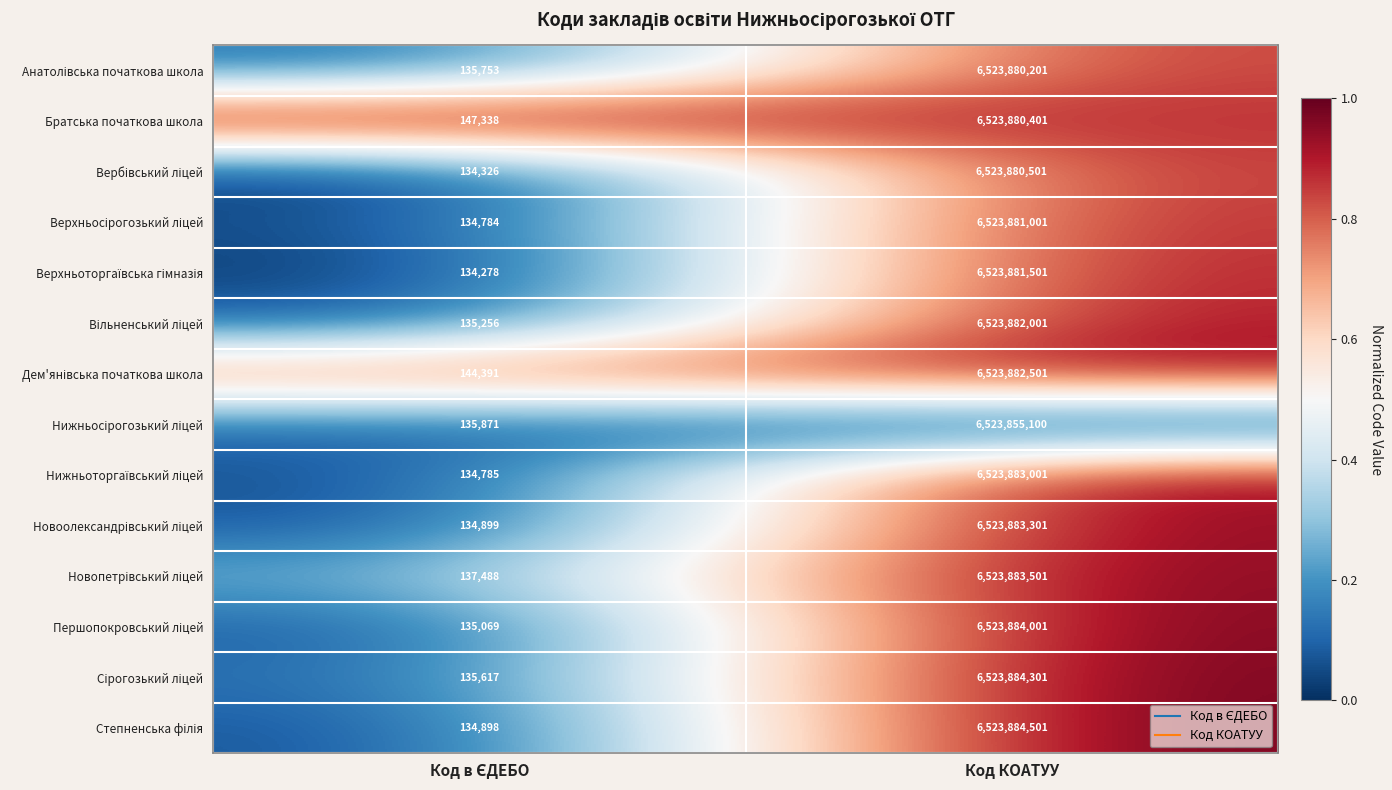

What is the spread (max minus min) of values at Код КОАТУУ?

29401